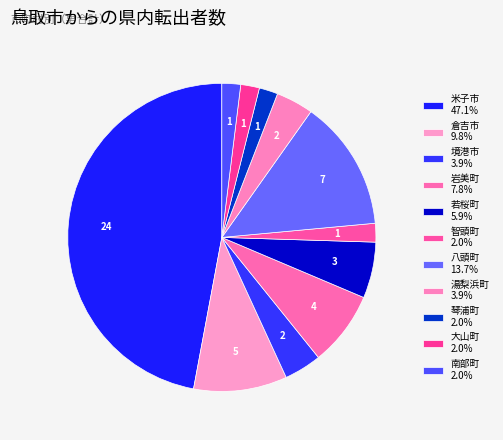

The 智頭町 slice represents 12% of the pie. True or false?

False